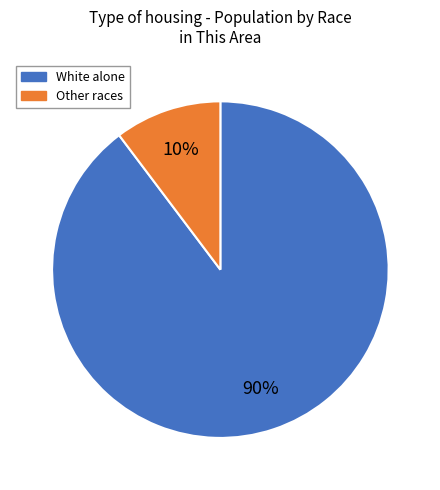

Which slice represents more than half of the pie?

White alone